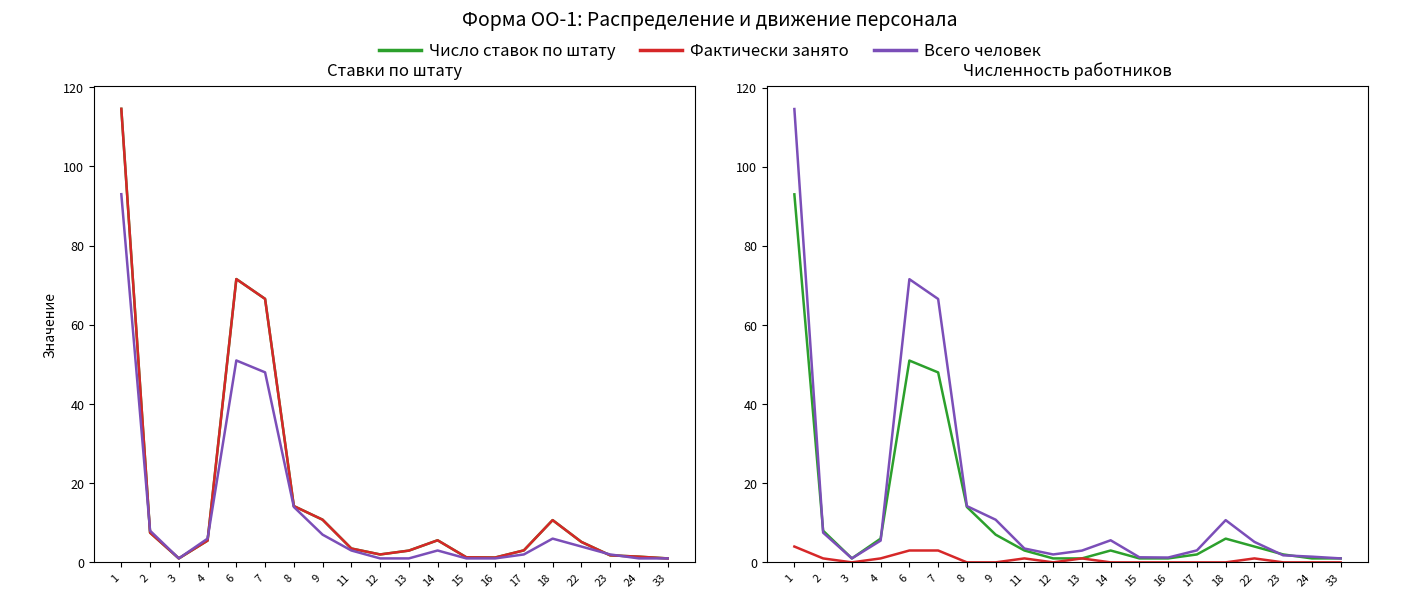

The Всего человек series shows 2.0 at 23. True or false?

True